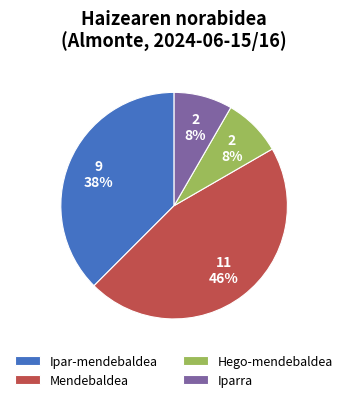

Between Iparra and Ipar-mendebaldea, which is larger?

Ipar-mendebaldea